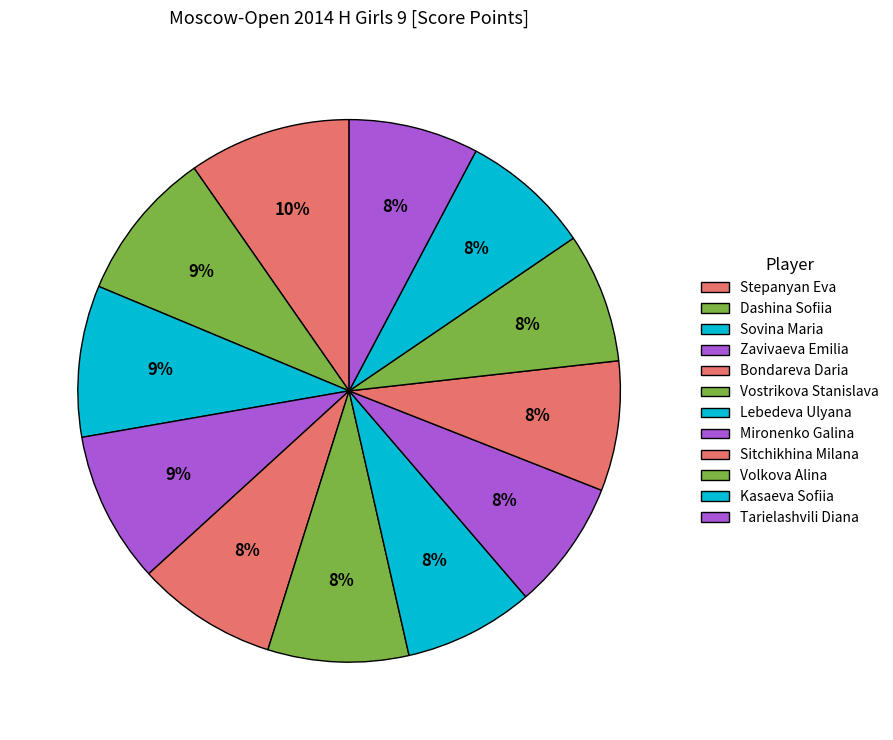

Is it true that Vostrikova Stanislava is 14% of the pie?

False